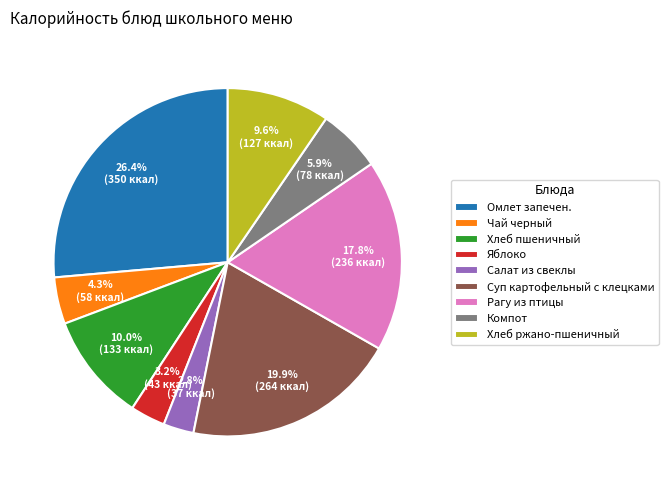

Which category has the biggest portion of the pie?

Омлет запечен.